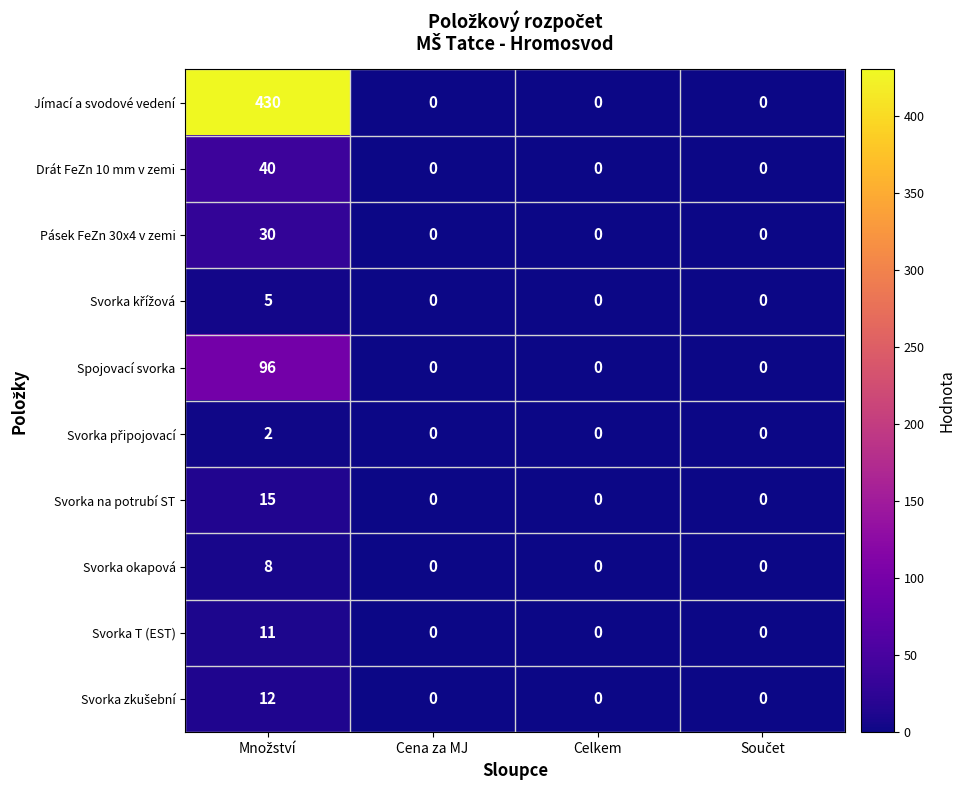

Which series has the widest spread of values?

Jímací a svodové vedení